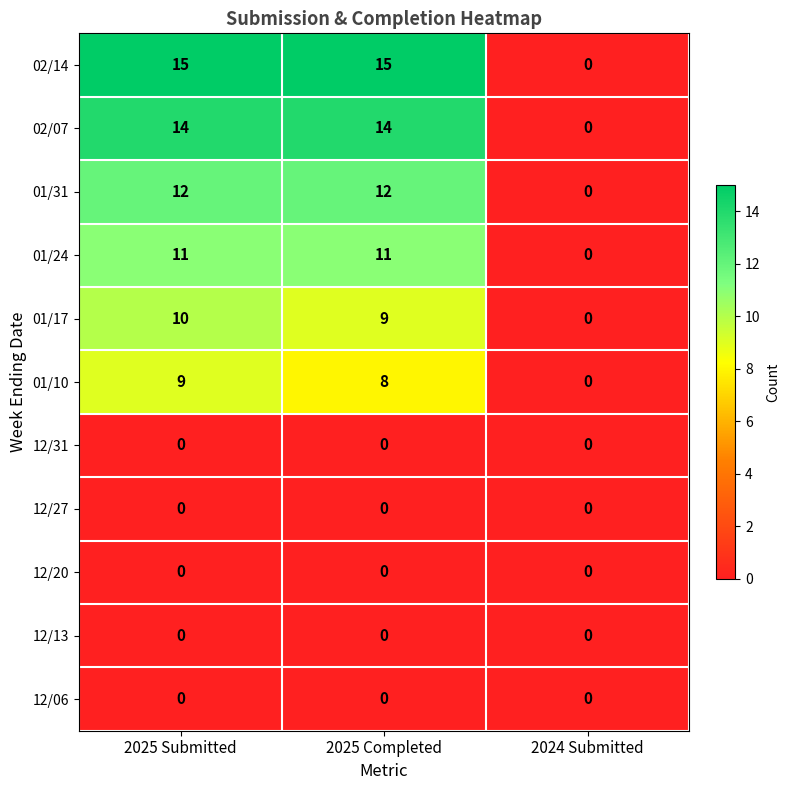

Which series has the largest total across all categories?

02/14